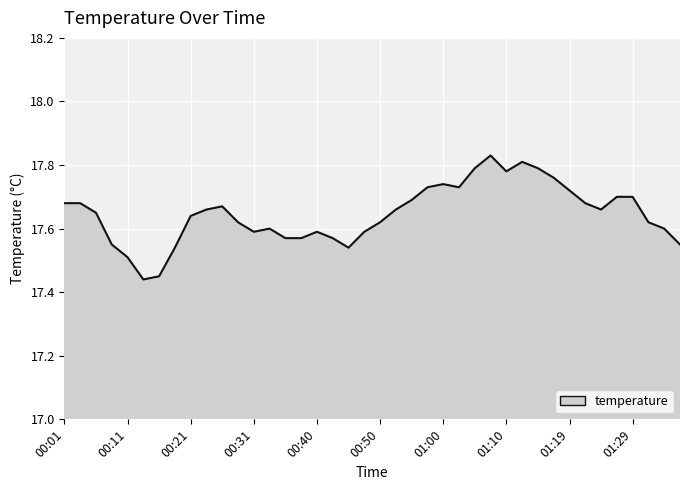

Where is the data nearest to the value 17?

00:14